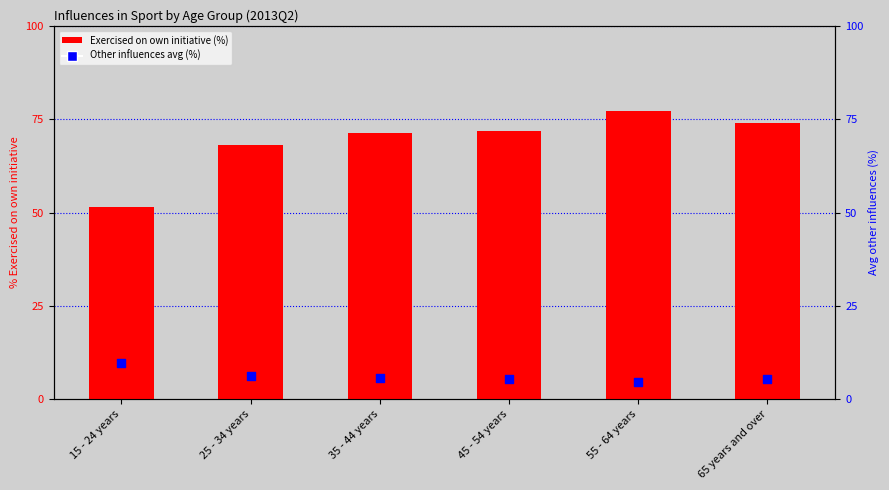

Which series has the largest total across all categories?

Exercised on own initiative